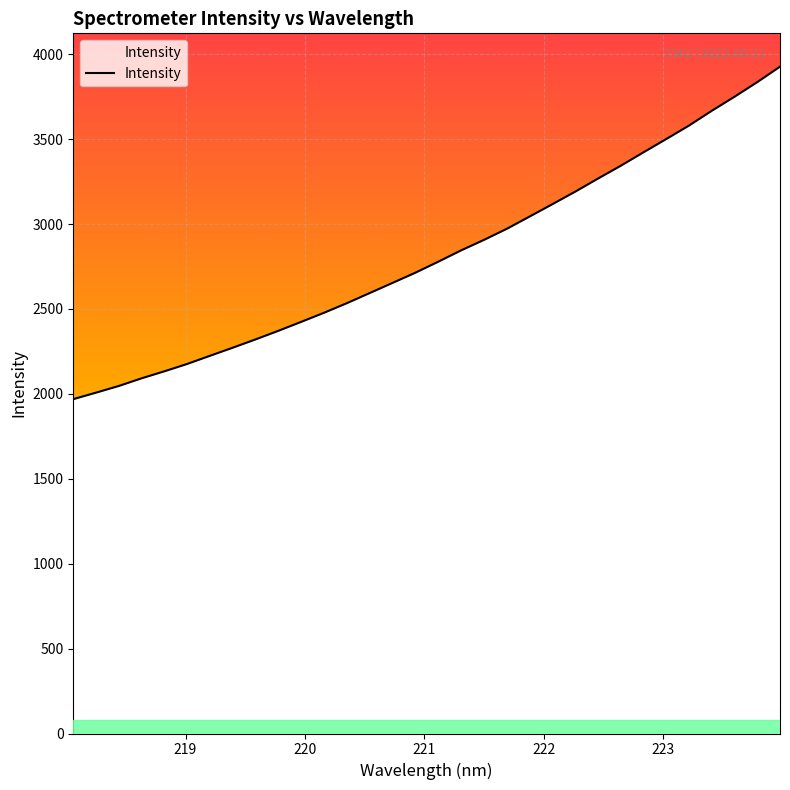

How many data points are above 2778?

16